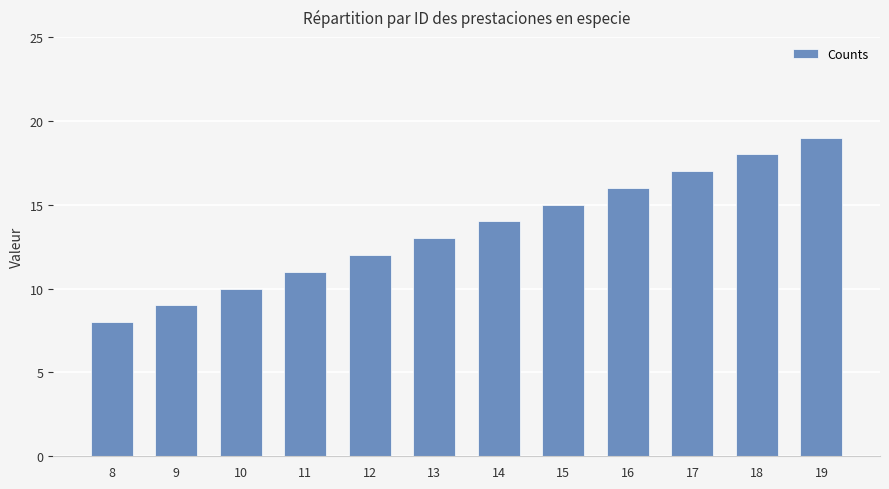

Is it true that the value at 13 is 13?

True